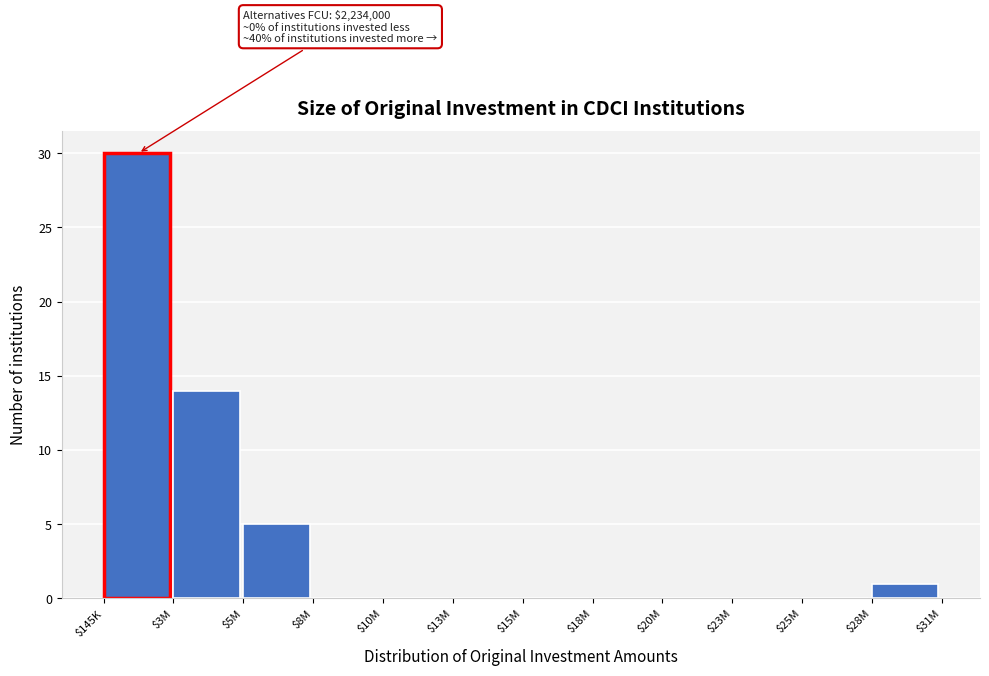

The value at $28M is 1. True or false?

True